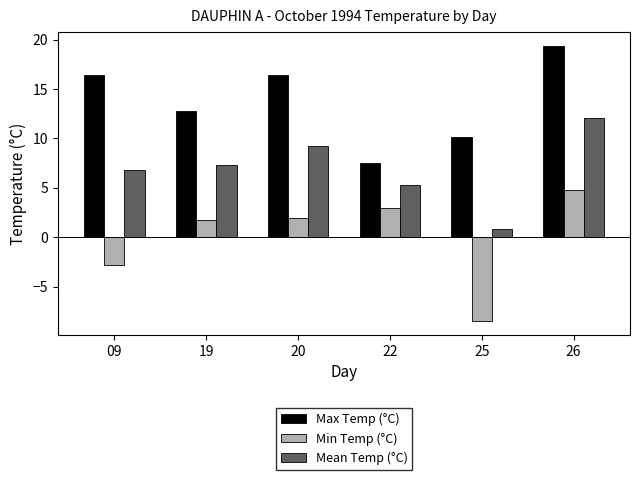

Which category has the highest value across all series?

26